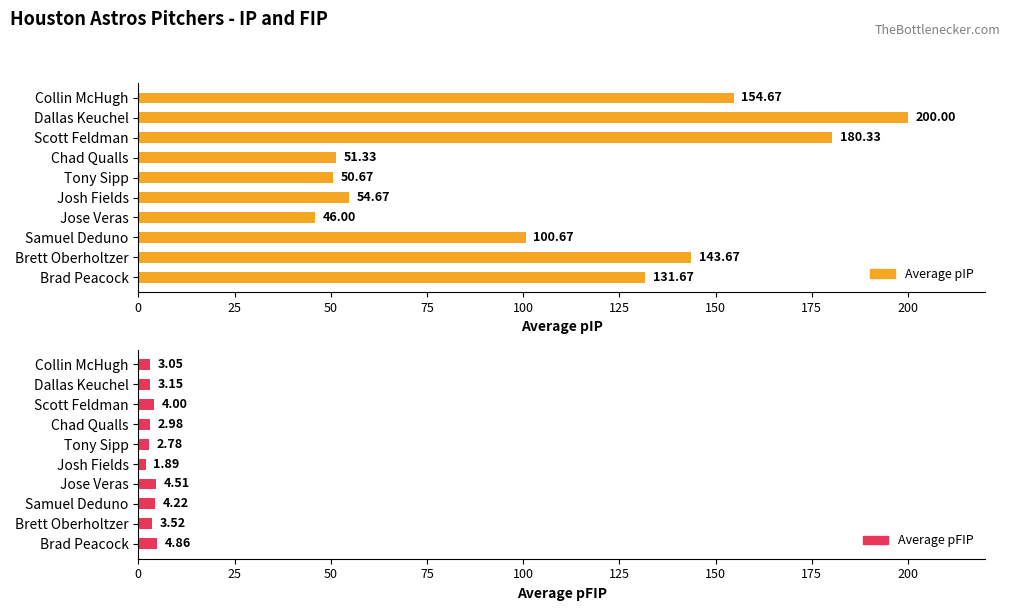

Reading left to right, what are all the values shown in this chart?

Average pIP: 154.7	200.0	180.3	51.3	50.7	54.7	46.0	100.7	143.7	131.7
Average pFIP: 3.0	3.1	4.0	3.0	2.8	1.9	4.5	4.2	3.5	4.9